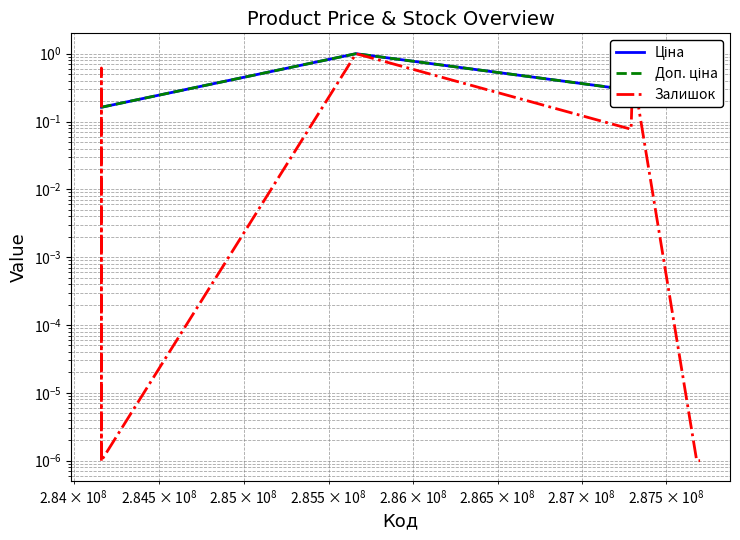

What is the greatest value displayed?

1.0